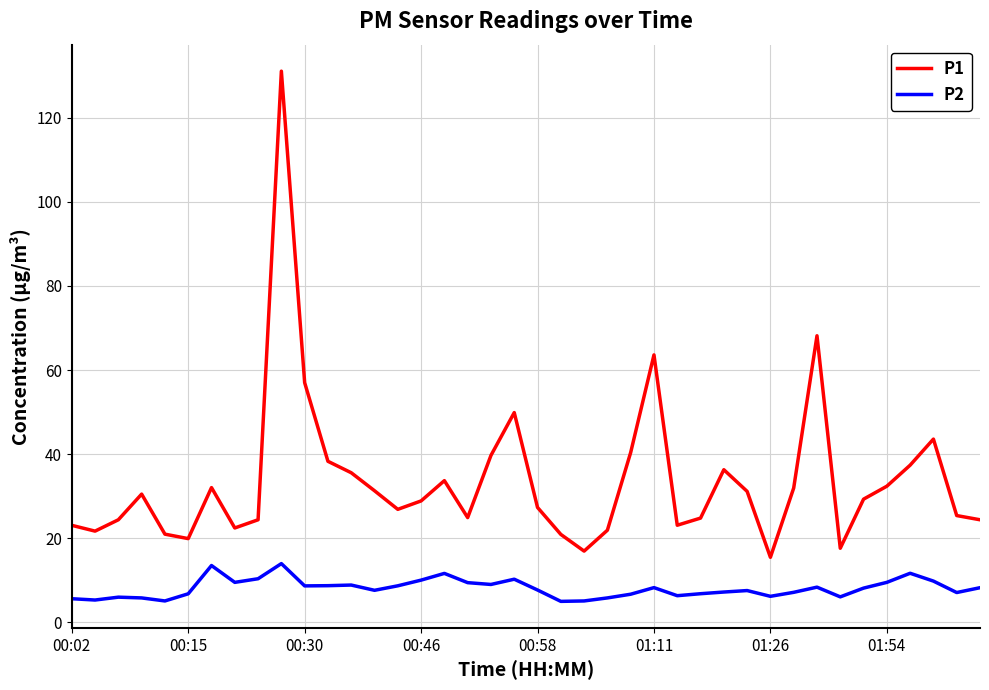

True or false: P1 and P2 intersect in this chart.

False